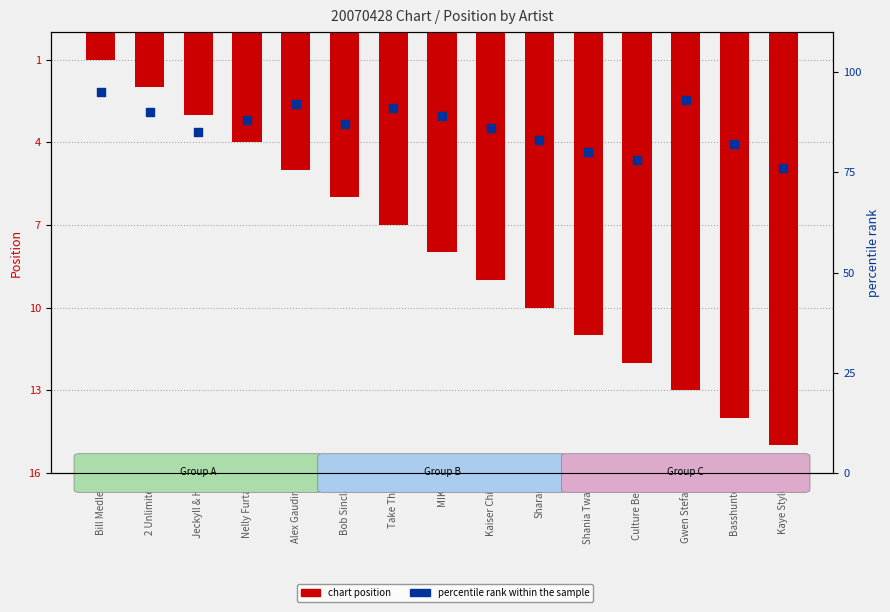

What is the total value across all series at Kaiser Chief?

95